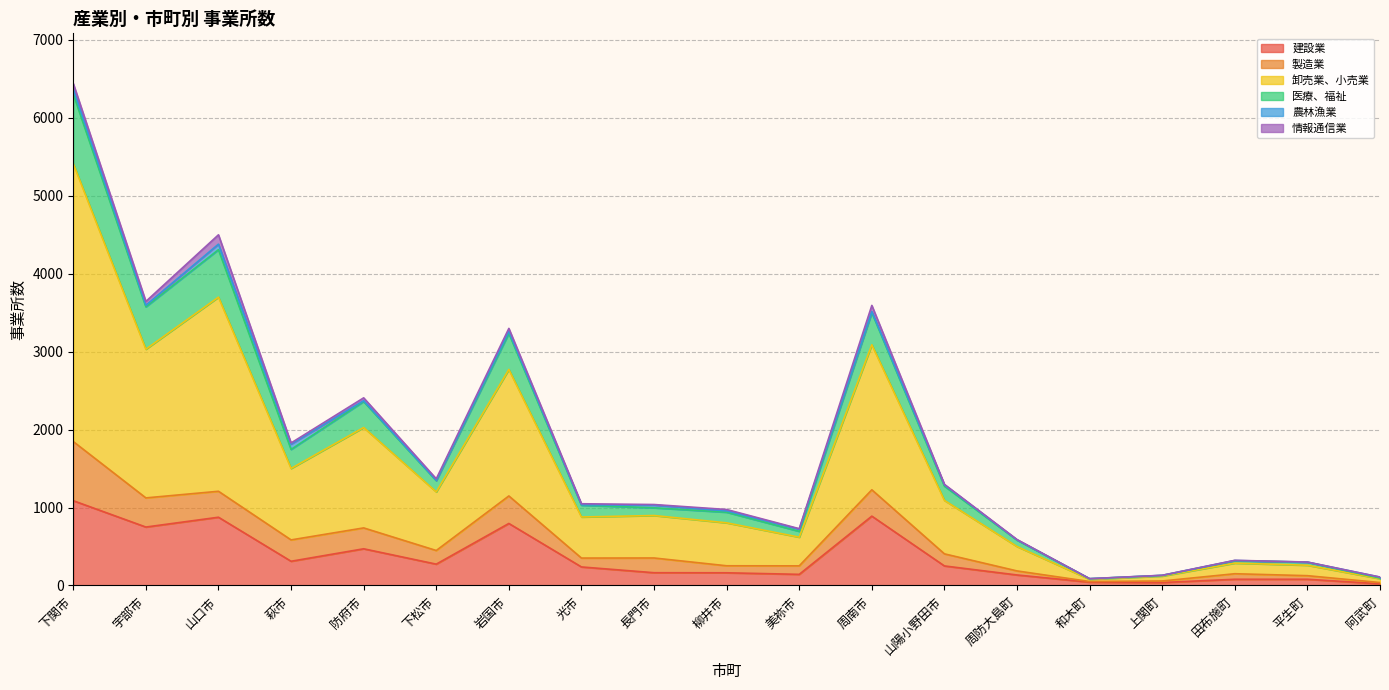

True or false: 医療、福祉 and 卸売業、小売業 intersect in this chart.

False